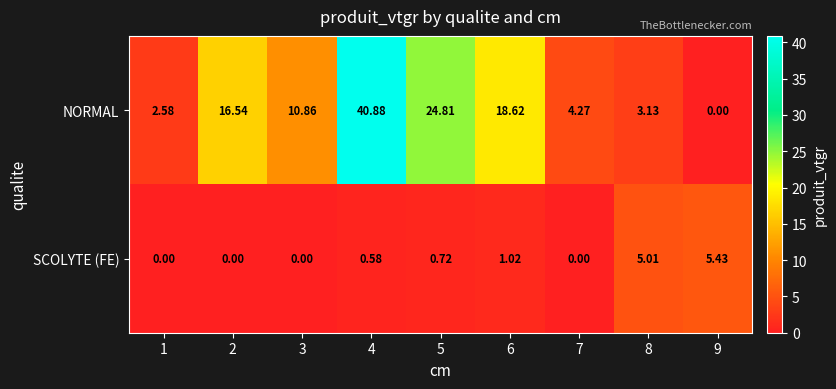

Rank the series by their average value, from highest to lowest.

NORMAL, SCOLYTE (FE)